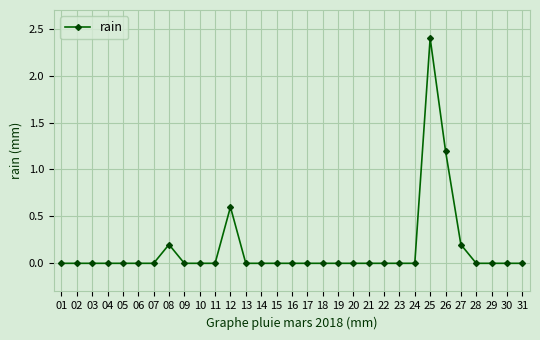

What is the average value?

0.1